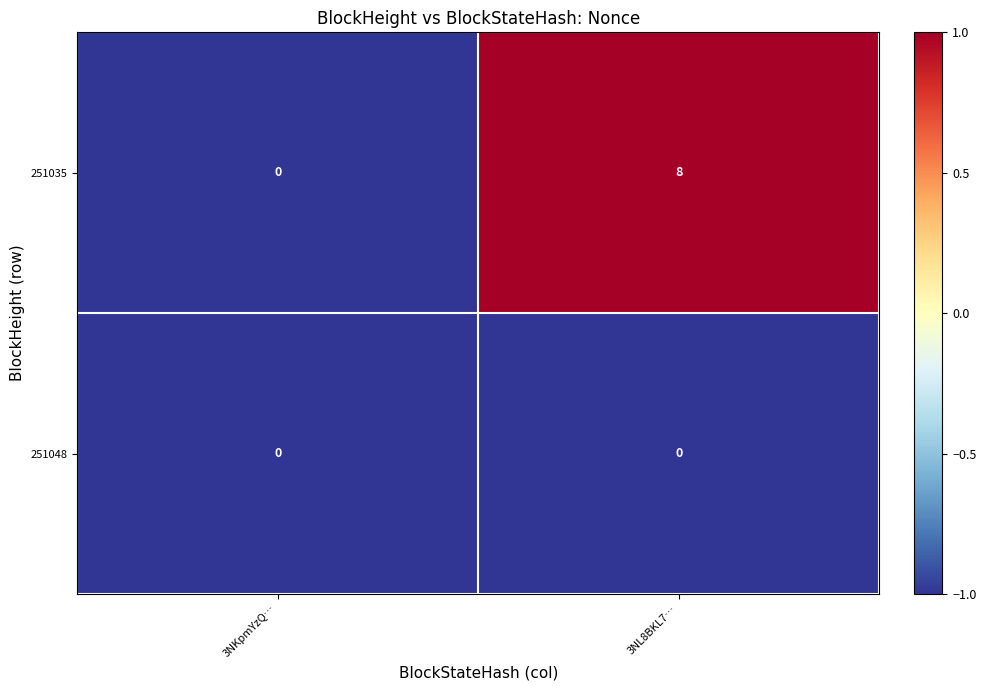

Which category has the highest value across all series?

3NL8BKL7…